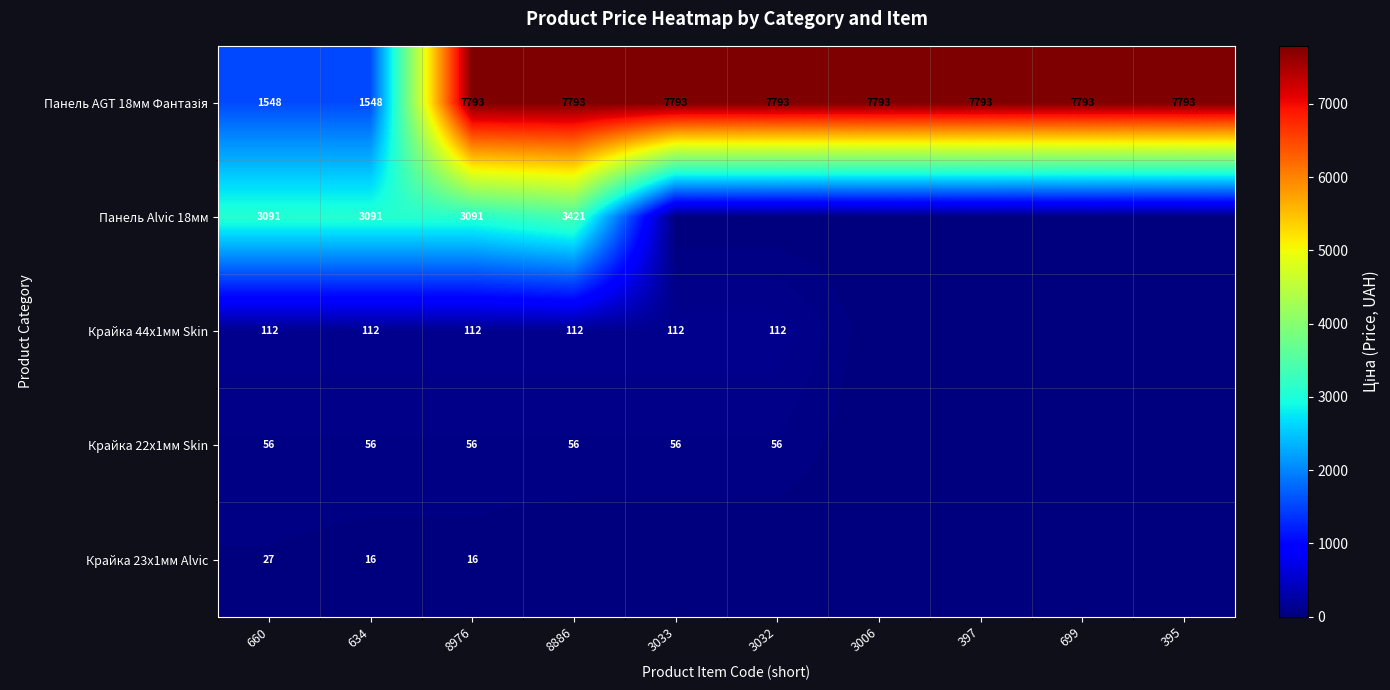

The Крайка 44x1мм Skin series shows 151.9 at 3033. True or false?

False